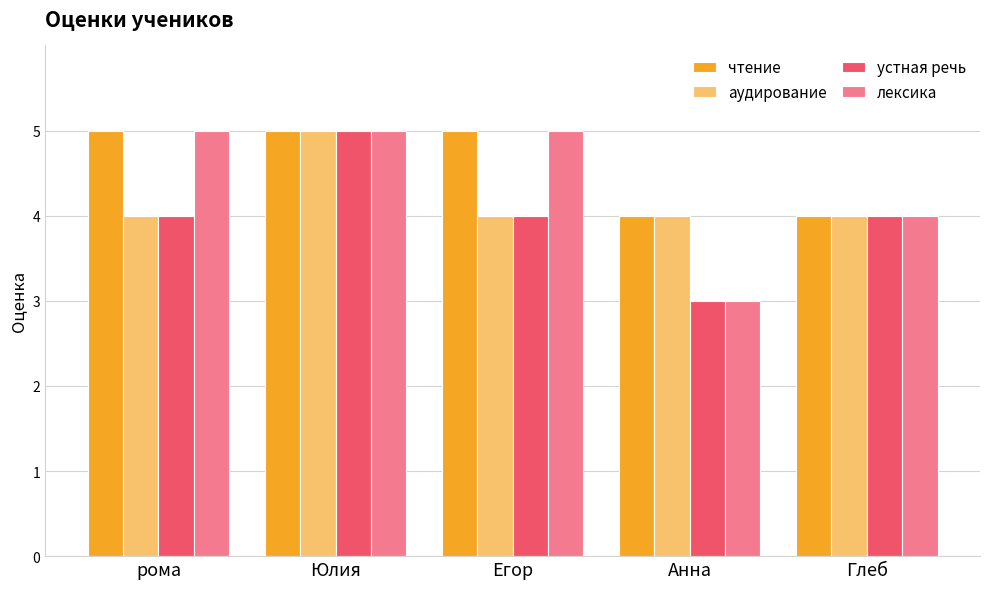

Rank the series by their average value, from highest to lowest.

чтение, лексика, аудирование, устная речь